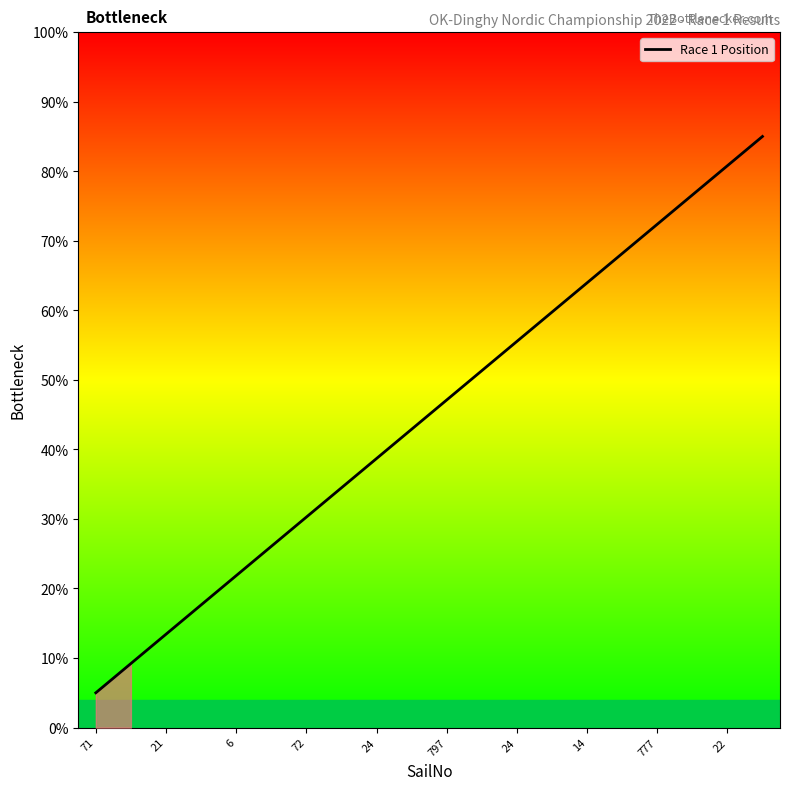

Reading left to right, extract all data points from this chart.

5.0	9.2	13.4	17.6	21.8	26.1	30.3	34.5	38.7	42.9	47.1	51.3	55.5	59.7	63.9	68.2	72.4	76.6	80.8	85.0